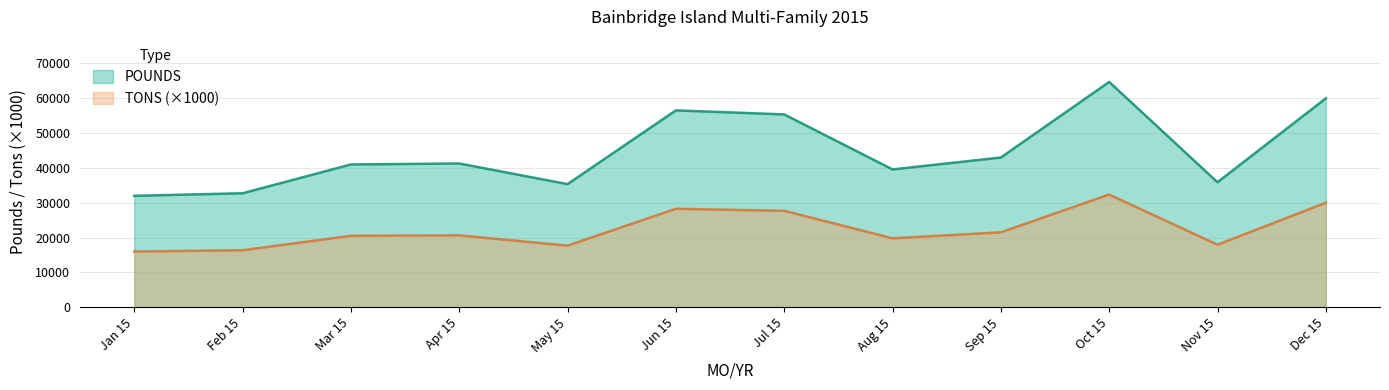

What is the label of the 4th point from the right?

Sep 15